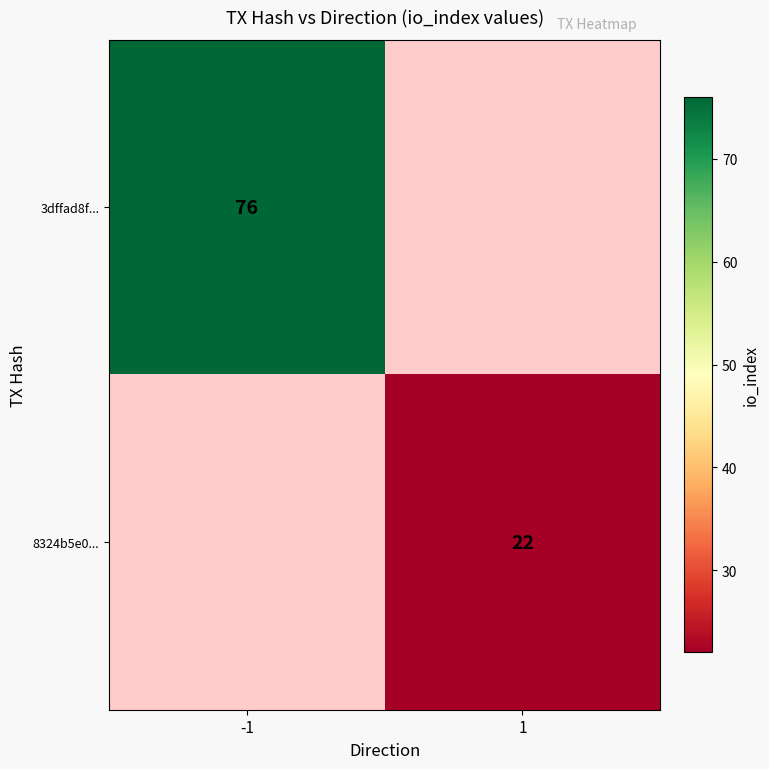

The value of 8324b5e0... at 1 is 22. True or false?

True